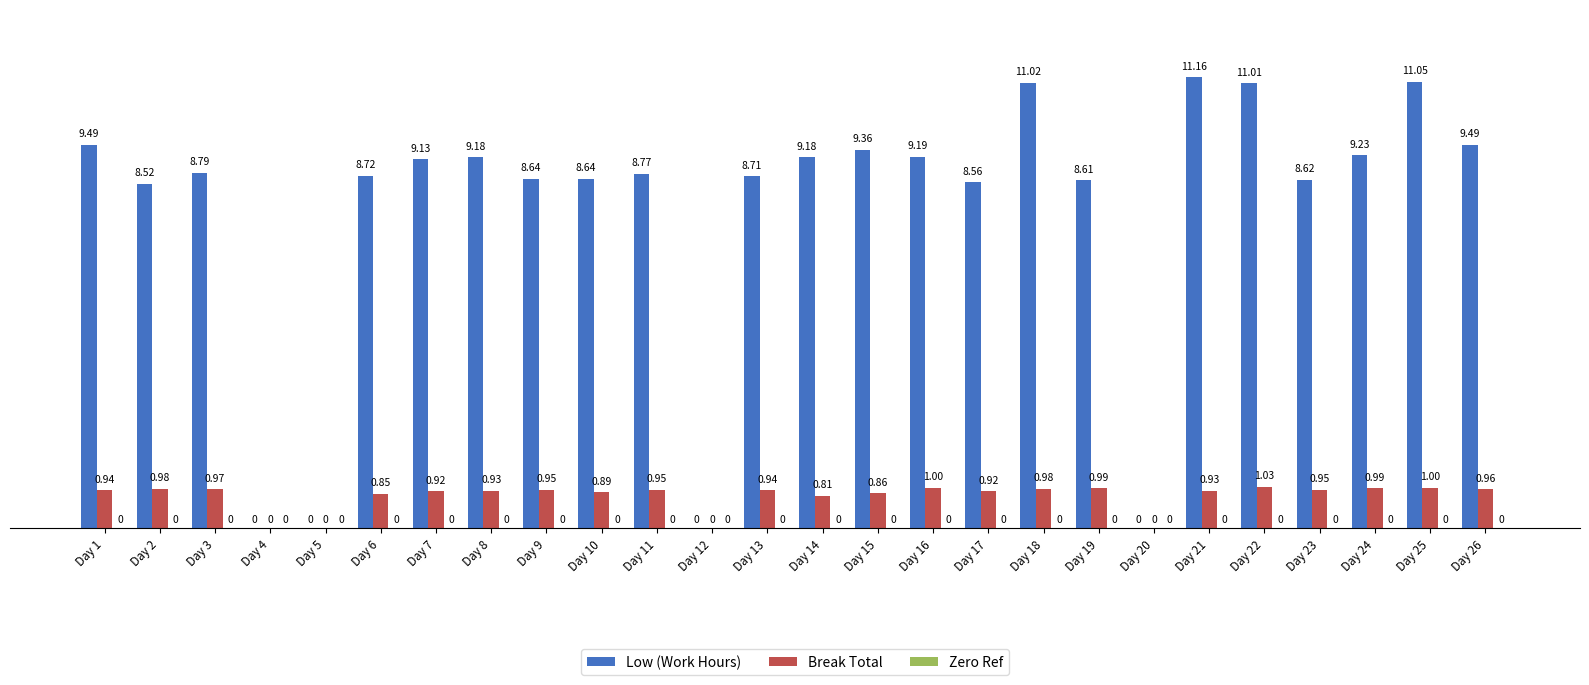

How many series are shown in this chart?

2